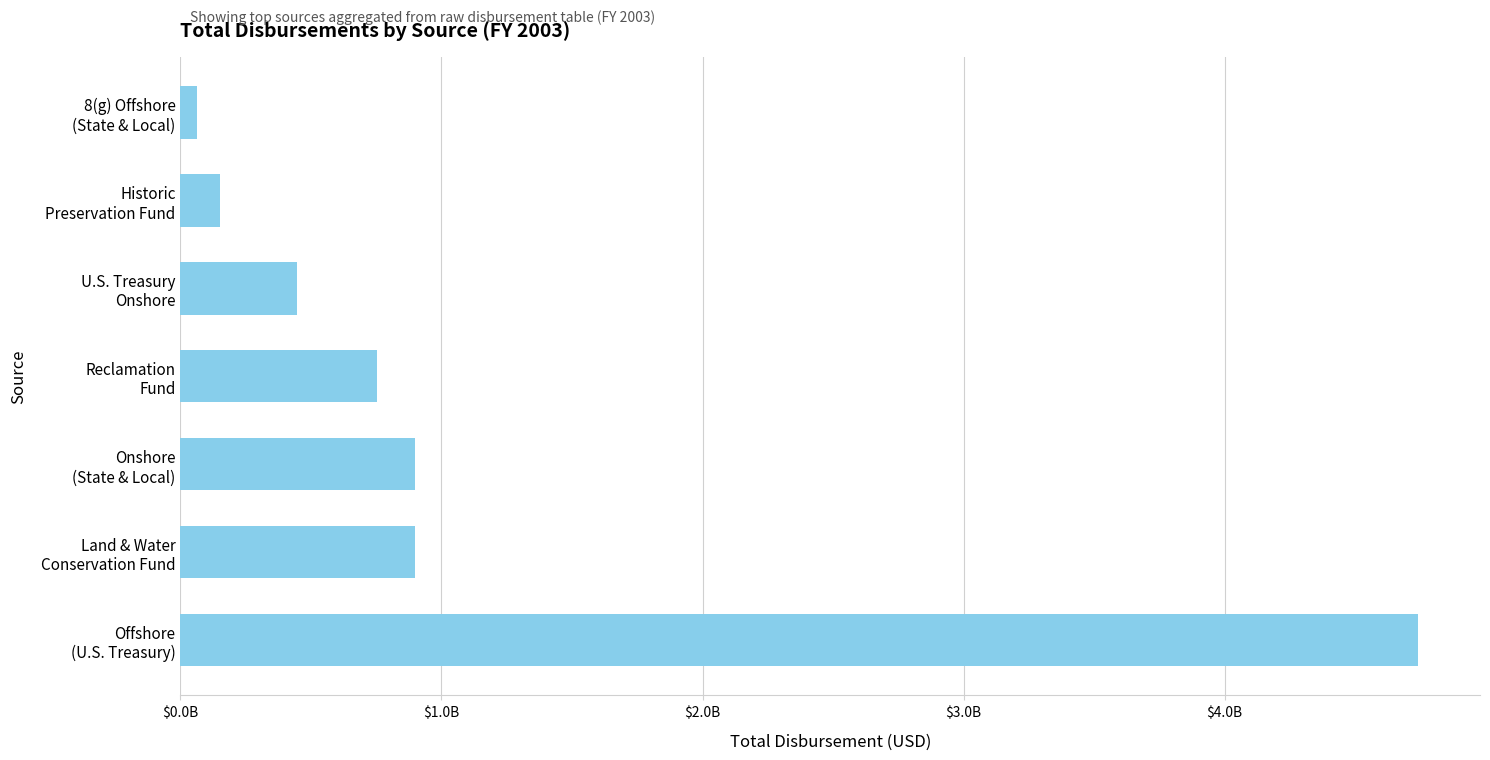

Does the chart contain any negative values?

No